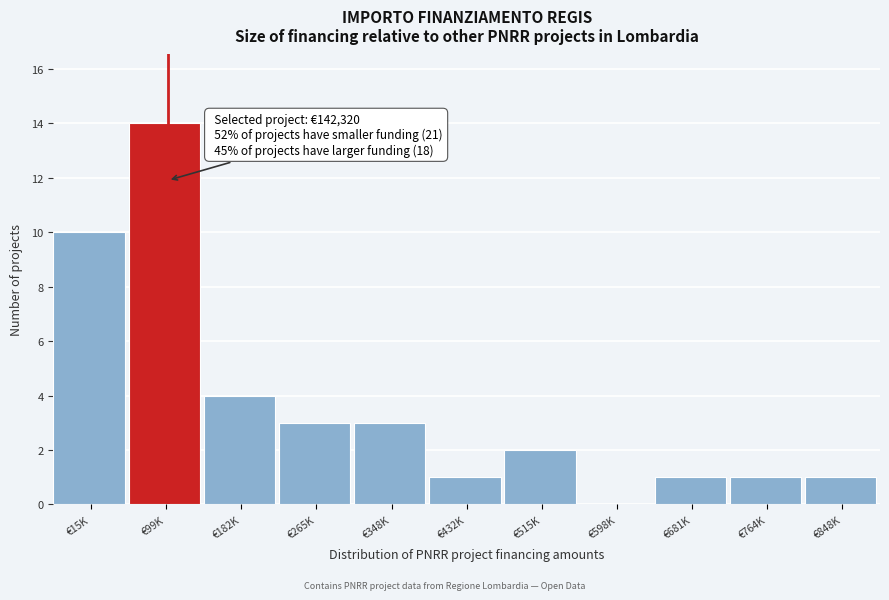

Reading left to right, list all the values displayed in this chart.

€15K=10	€99K=14	€182K=4	€265K=3	€348K=3	€432K=1	€515K=2	€598K=0	€681K=1	€764K=1	€848K=1